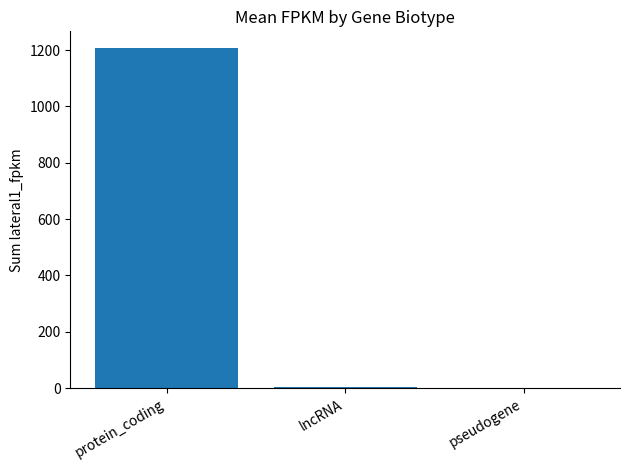

The value at protein_coding is 1895.4. True or false?

False